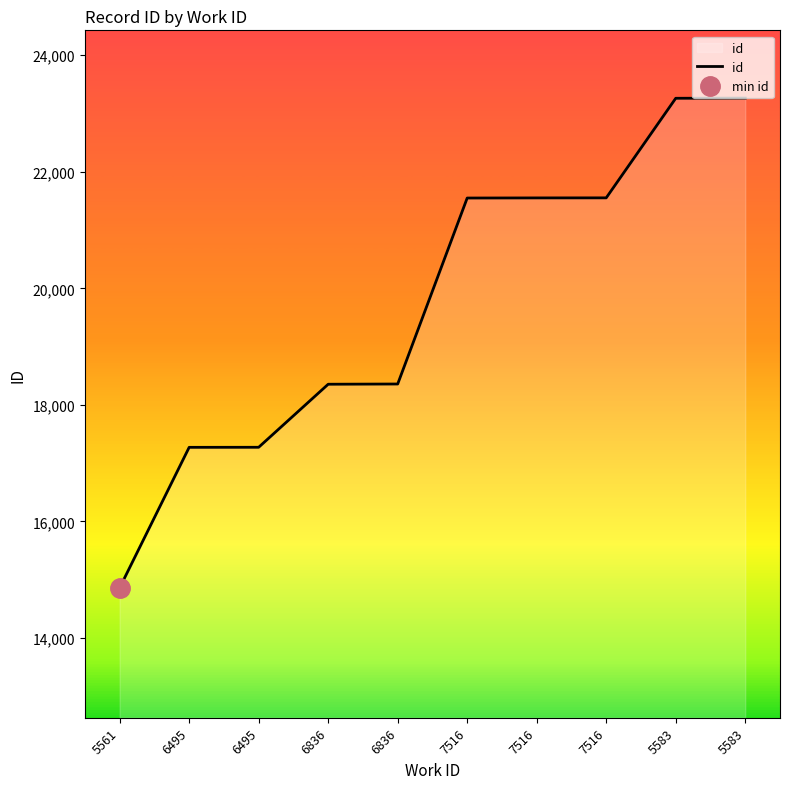

How many categories are shown in the chart?

10